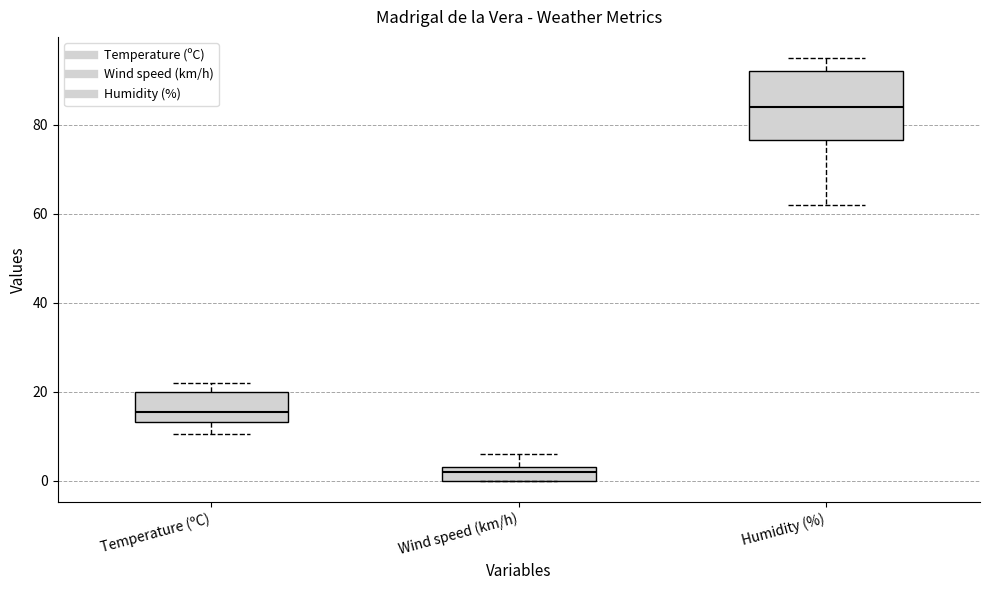

Reading left to right, read every box against the y-axis: the position of its median line, the range the box covers, and the ends of its whiskers. The values are not printed on the chart, so give them approximately, as read against the axis.

Temperature (ºC): median 16, box 14 to 20, whiskers 10 to 22
Wind speed (km/h): median 2, box 0 to 4, whiskers 0 to 6
Humidity (%): median 84, box 76 to 92, whiskers 62 to 96